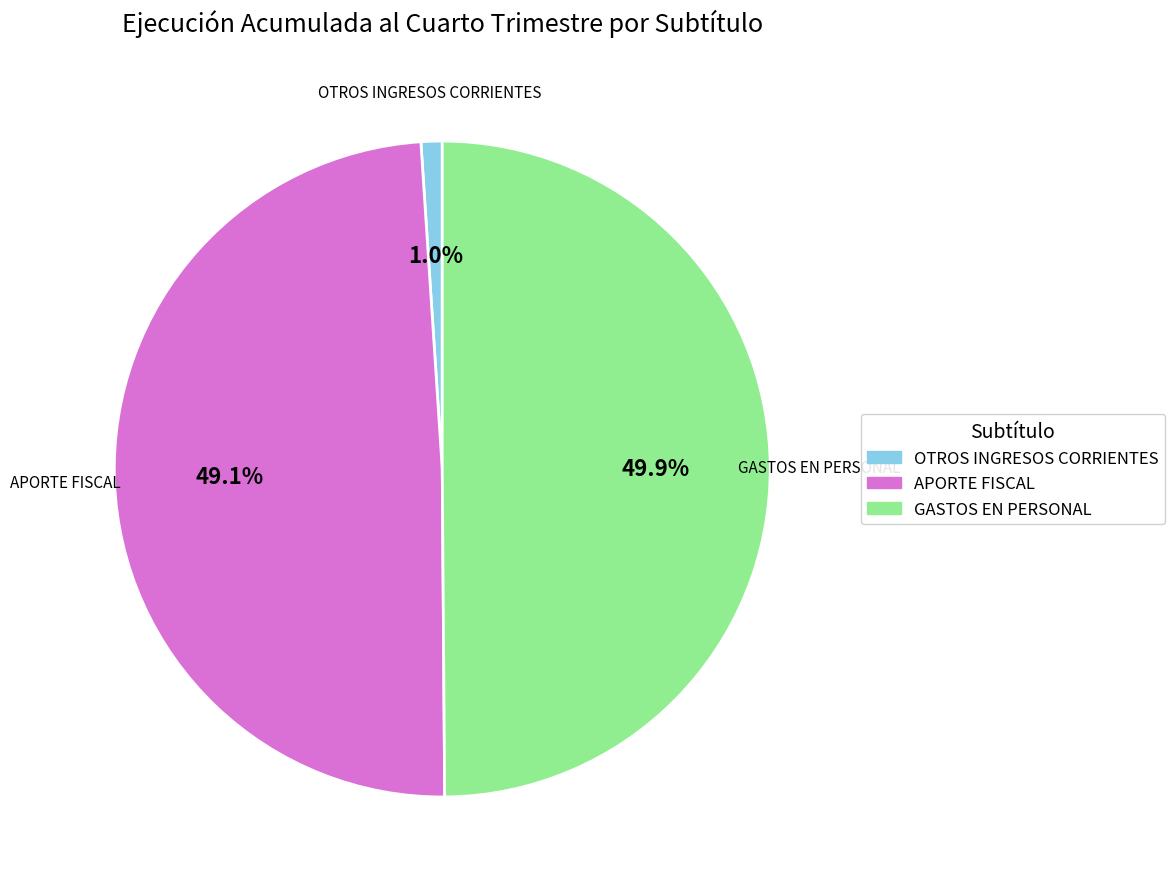

What is the ratio of the value at APORTE FISCAL to the value at GASTOS EN PERSONAL?

1.0